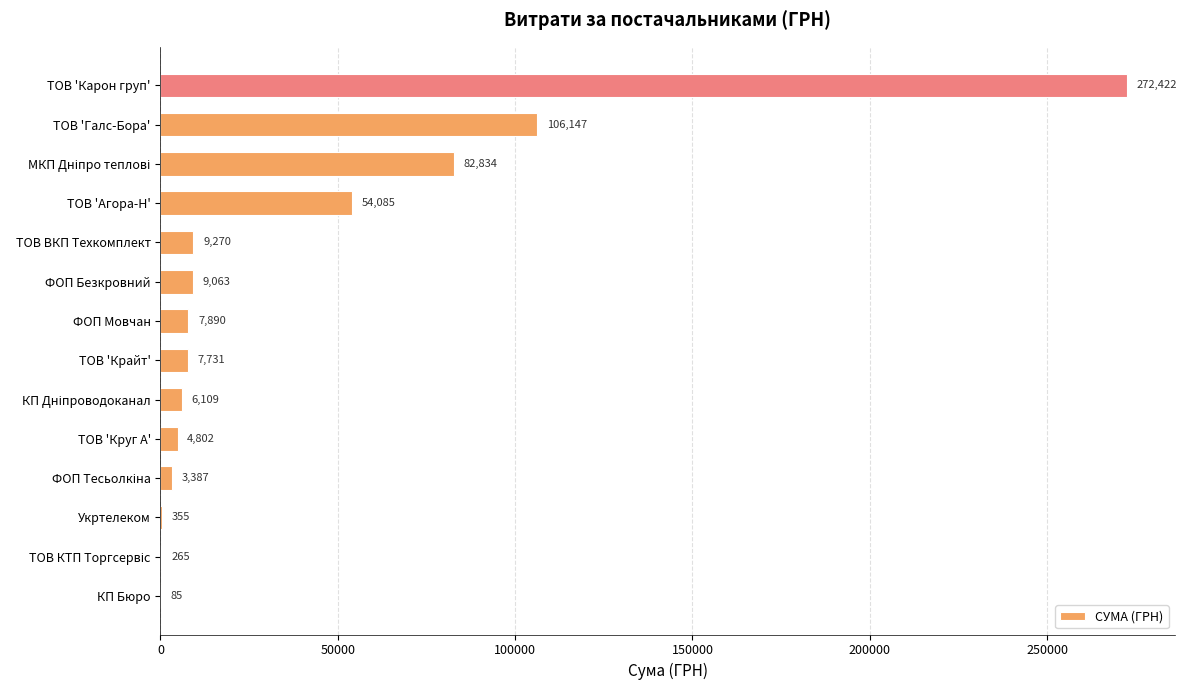

At which category does the chart reach its peak across all series?

ТОВ 'Карон груп'